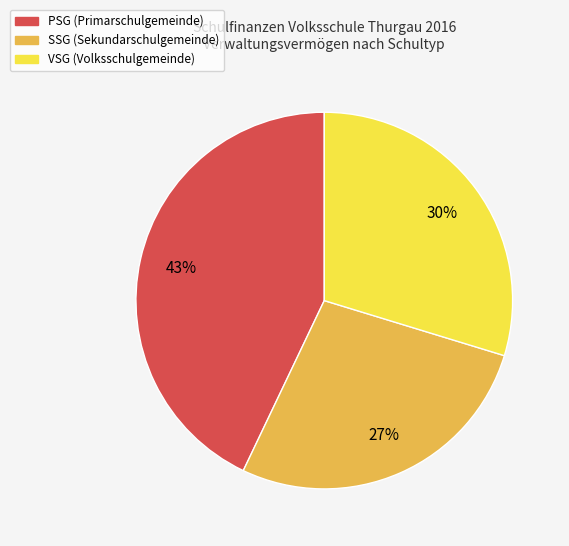

To the nearest percent, what is the difference between the largest and smallest slice percentages?

16%